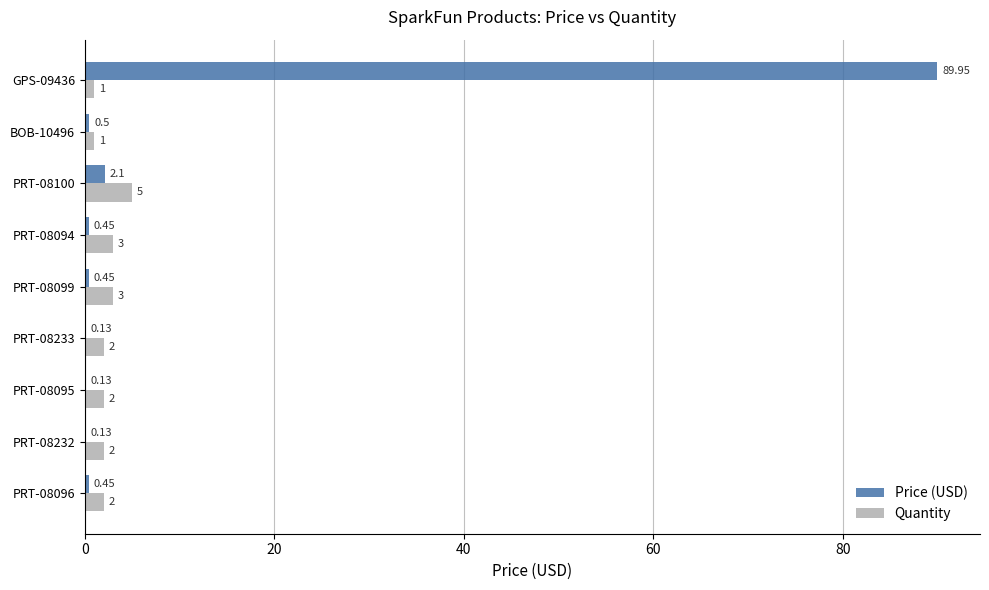

What is the sum of the Quantity values at PRT-08096 and GPS-09436?

3.0